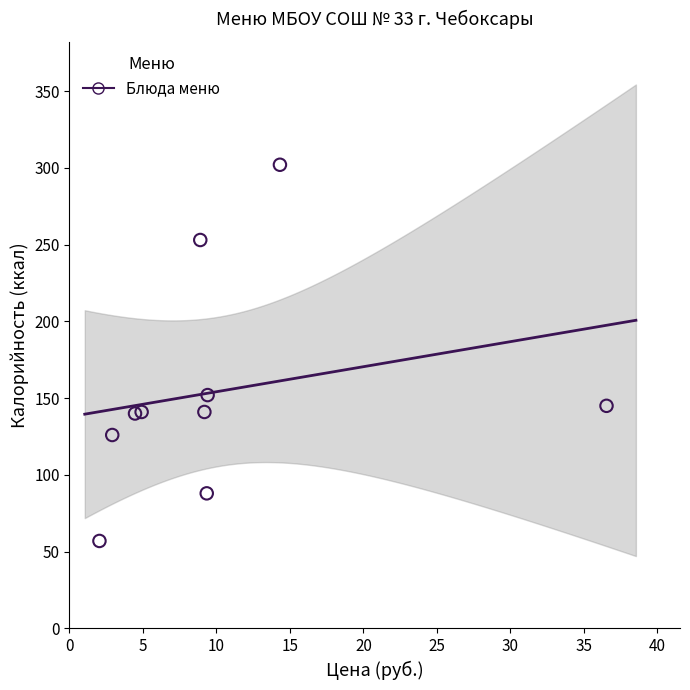

What Y value in the scatter plot is closest to 179?

152